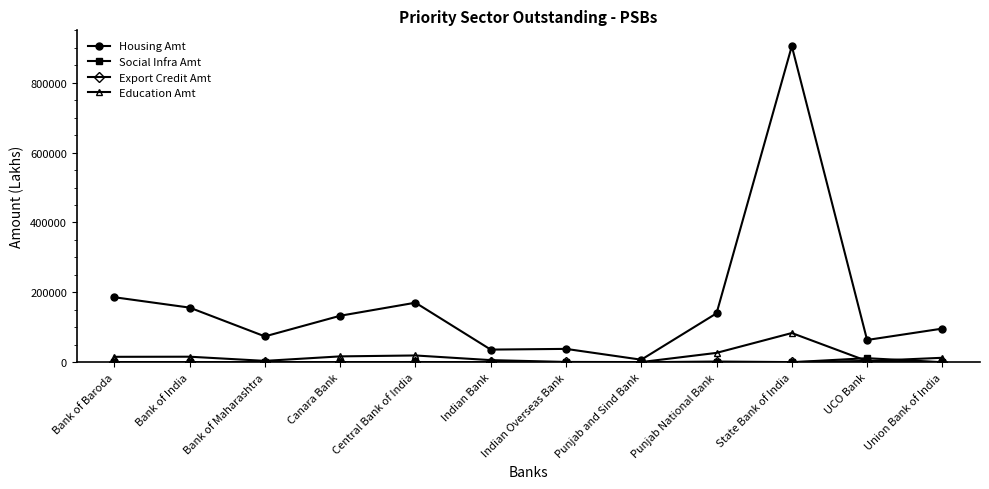

Which category has the highest value in the Education Amt series?

State Bank of India